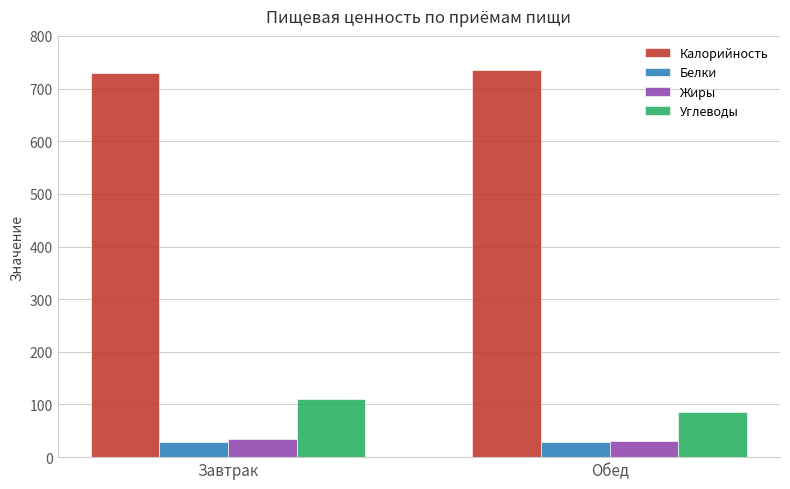

What is the difference between the highest and lowest values at Завтрак?

699.8